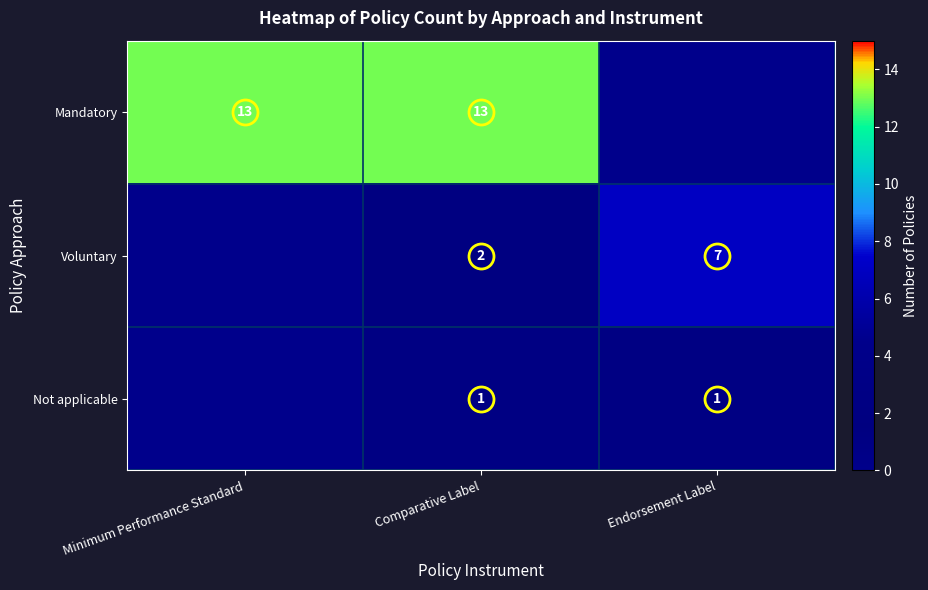

At which label does Not applicable reach its minimum?

Minimum Performance Standard